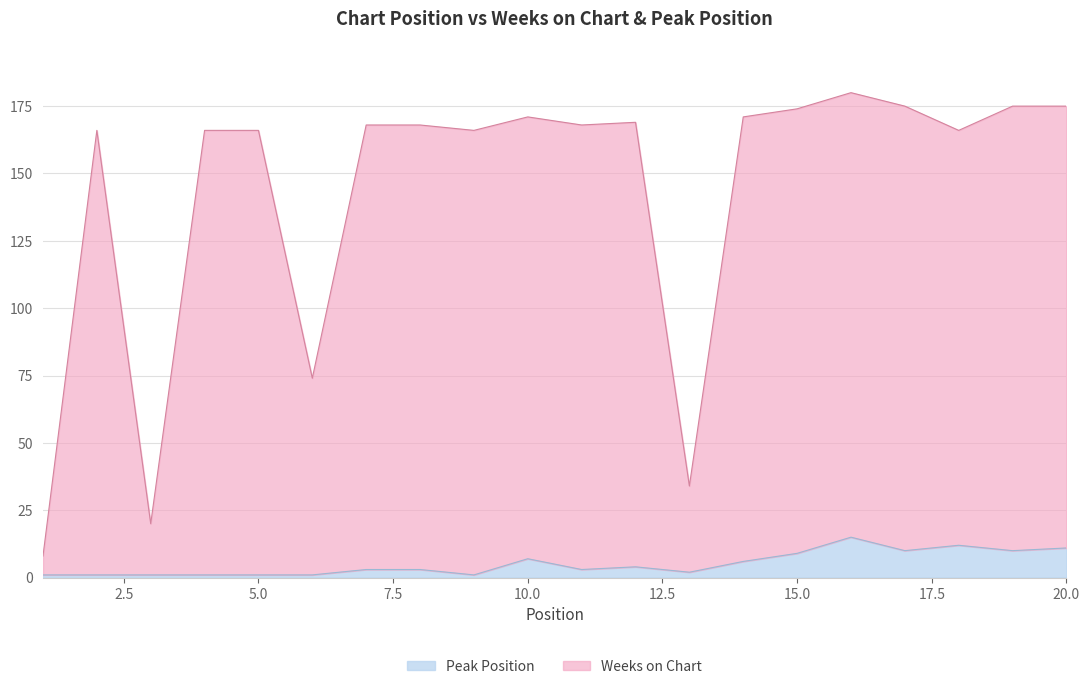

Which series has the largest range (max minus min)?

Weeks on Chart